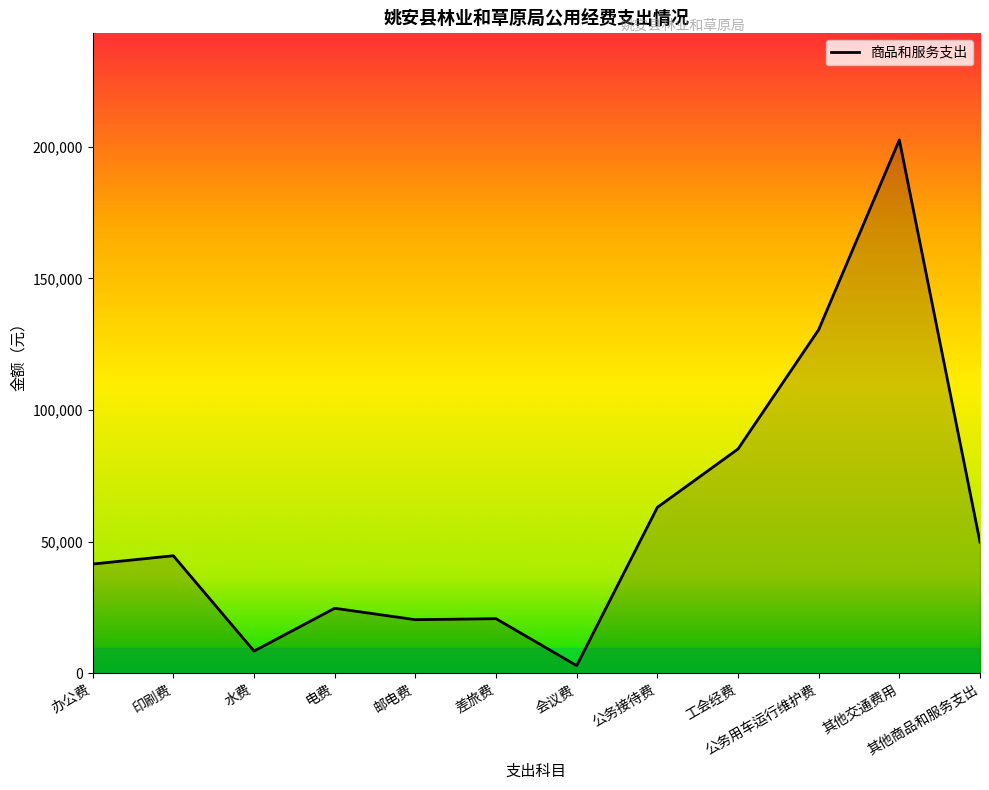

At which category does the chart reach its minimum across all series?

会议费